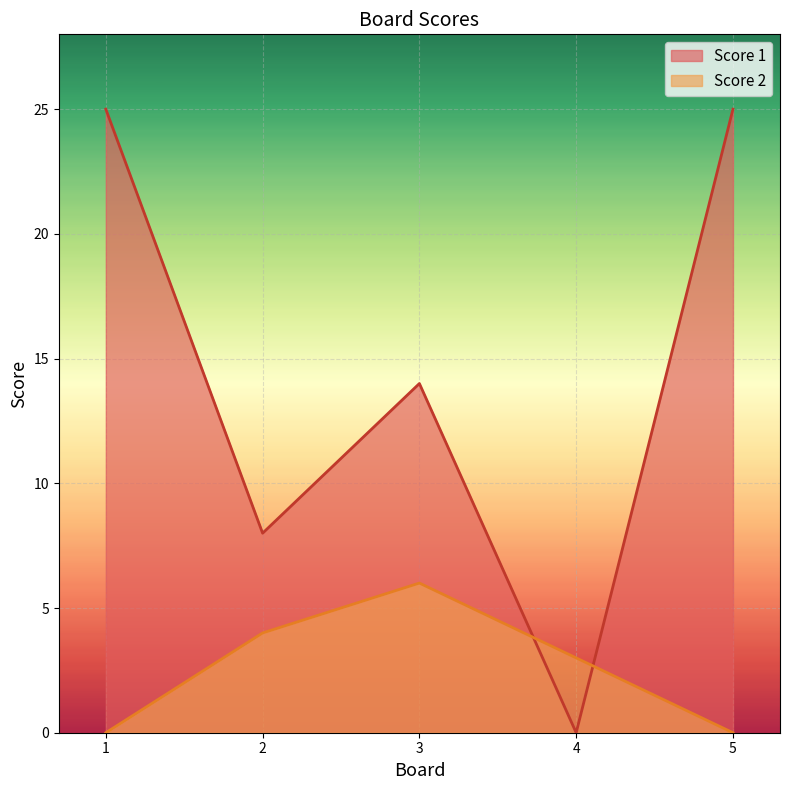

Is the value of Score 2 at 3 greater than the value of Score 1 at 3?

No